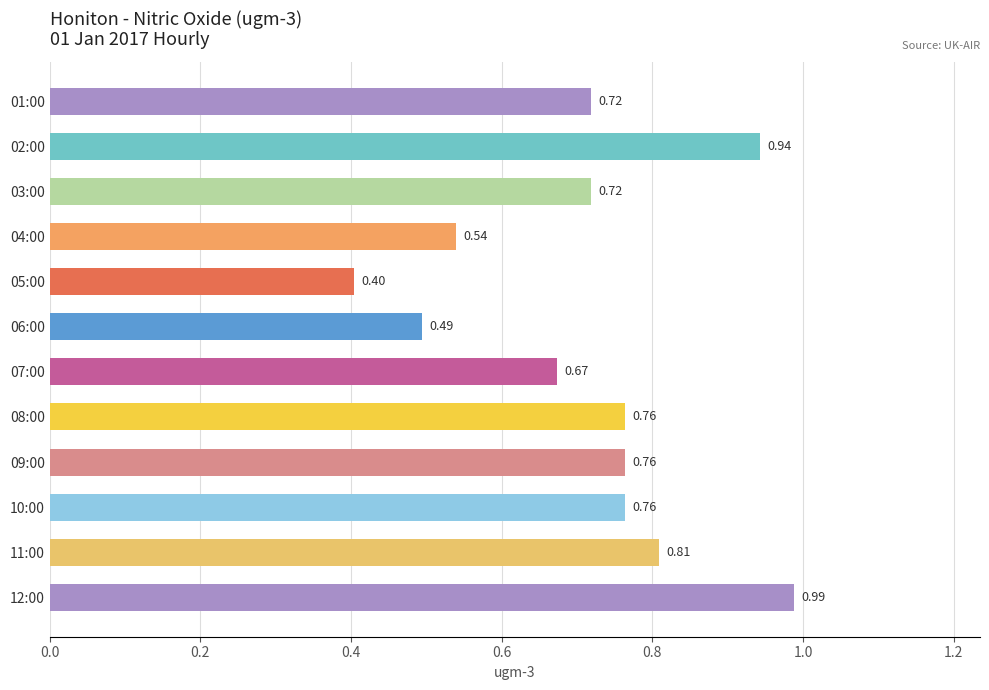

Which has a higher value, 03:00 or 02:00?

02:00